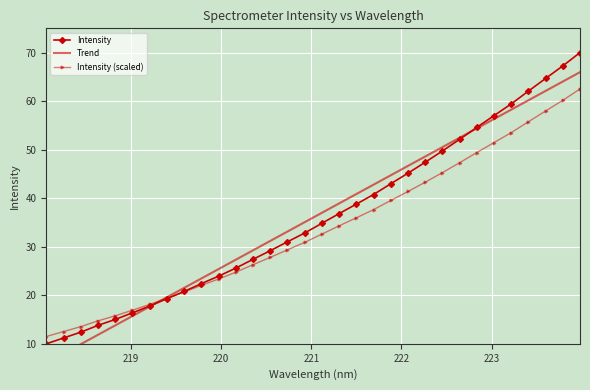

How many values in the Trend series are below 36?

16